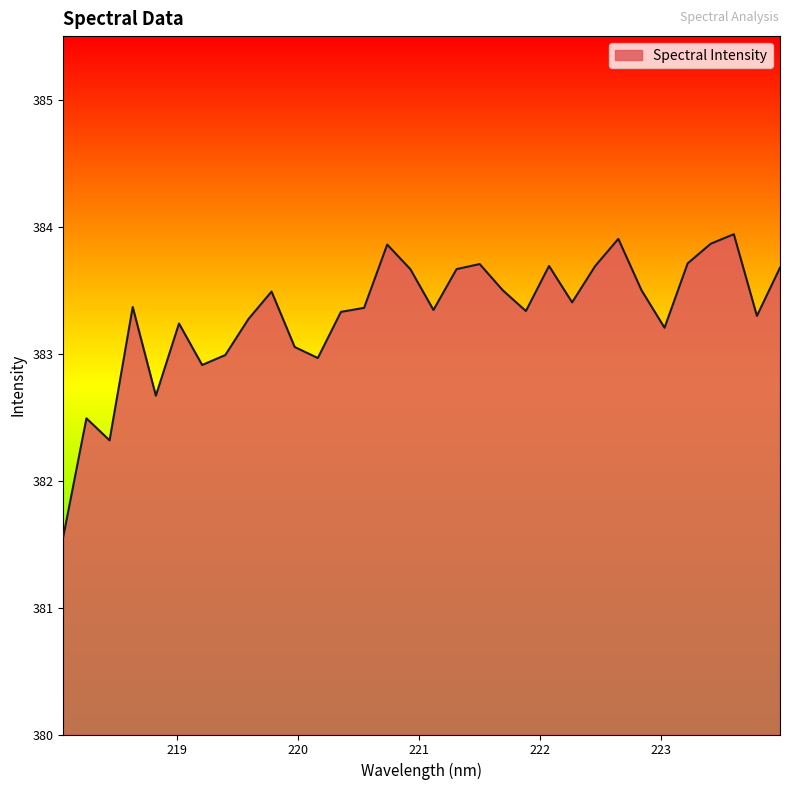

What is the maximum value shown in the chart?

383.9